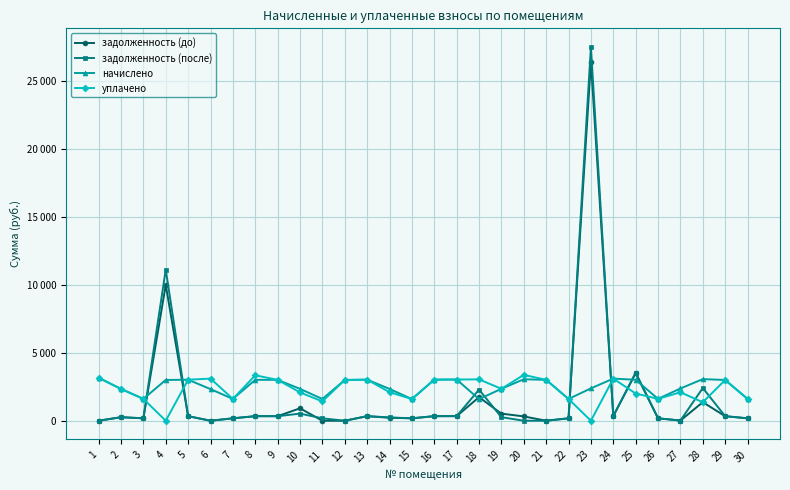

Which series has the widest spread of values?

задолженность (после)